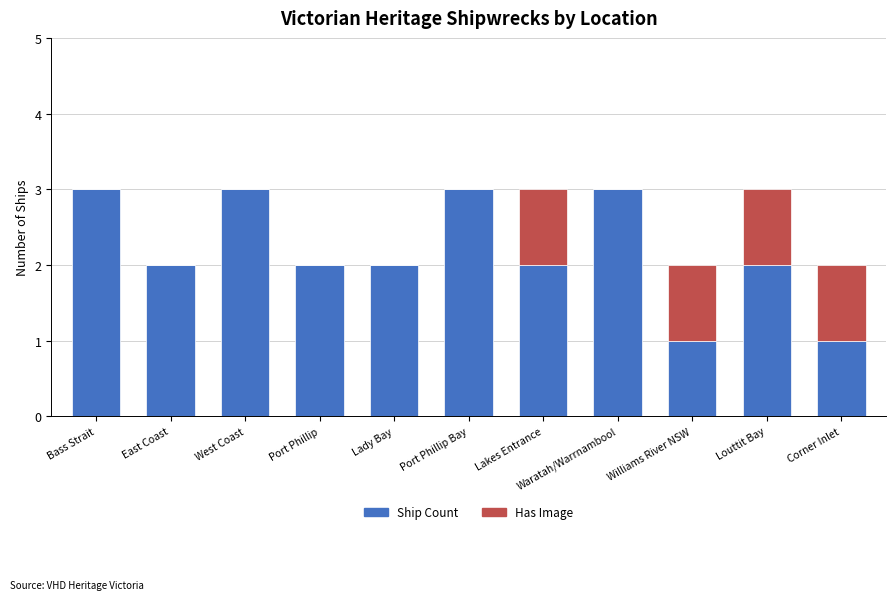

What is the average value of the Ship Count series?

2